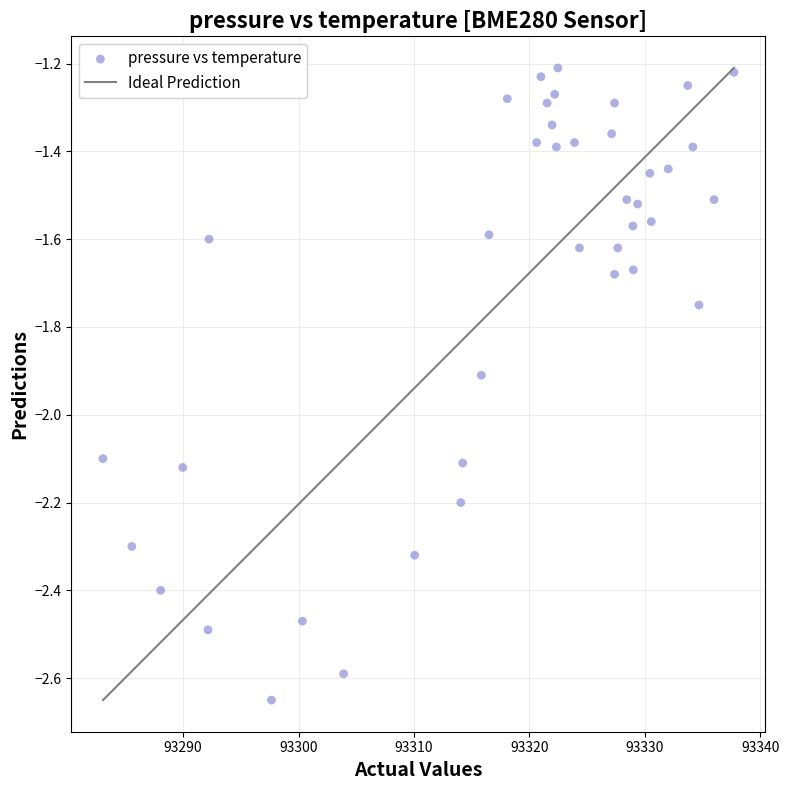

What is the range of X values (max minus min)?

54.7